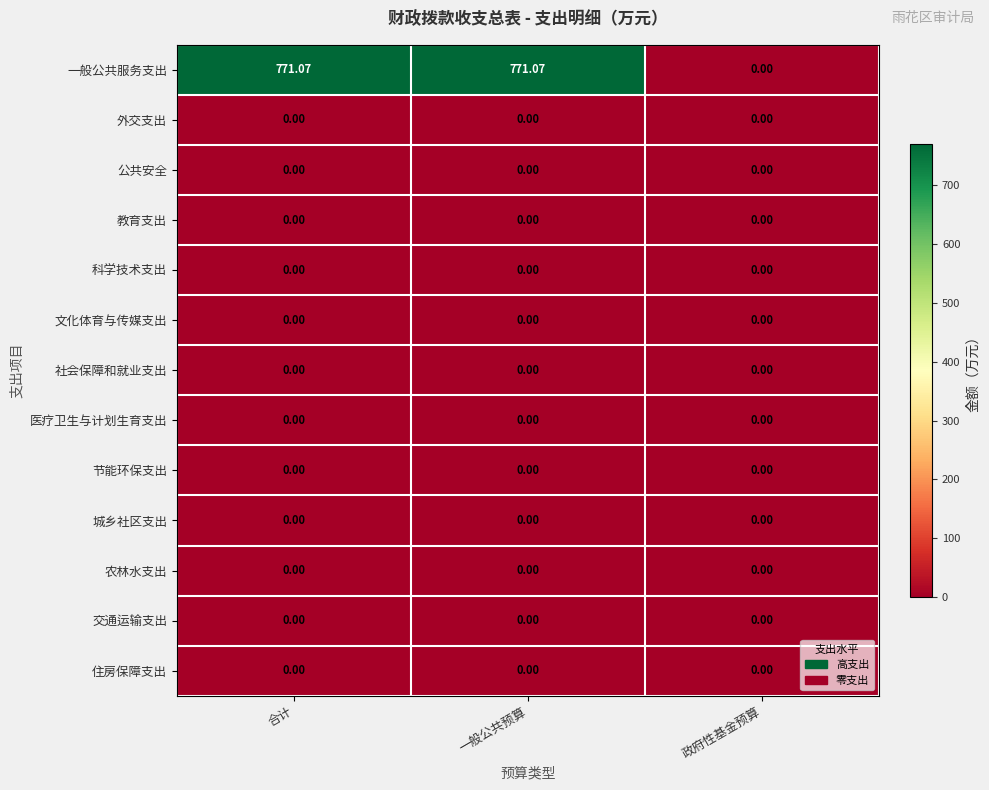

Between 一般公共预算 and 政府性基金预算, which series saw the biggest shift?

一般公共服务支出